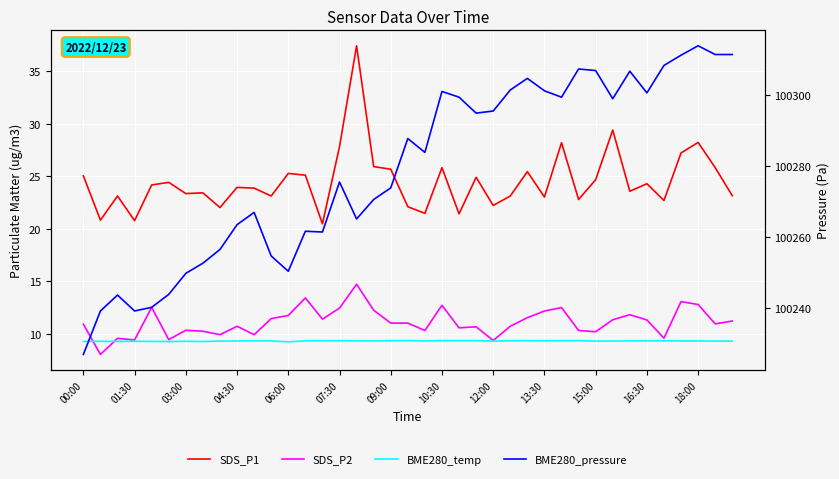

Does the chart display data point markers on the line(s)?

No